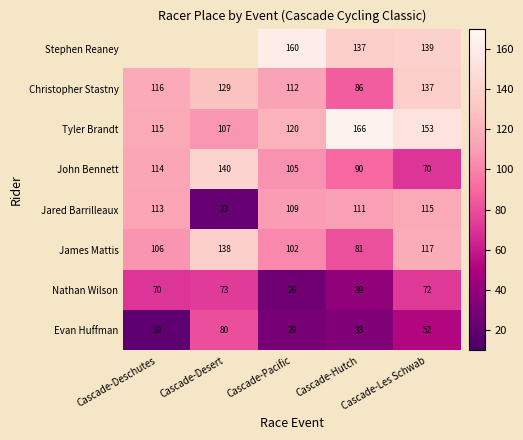

How many distinct data groups are displayed?

8